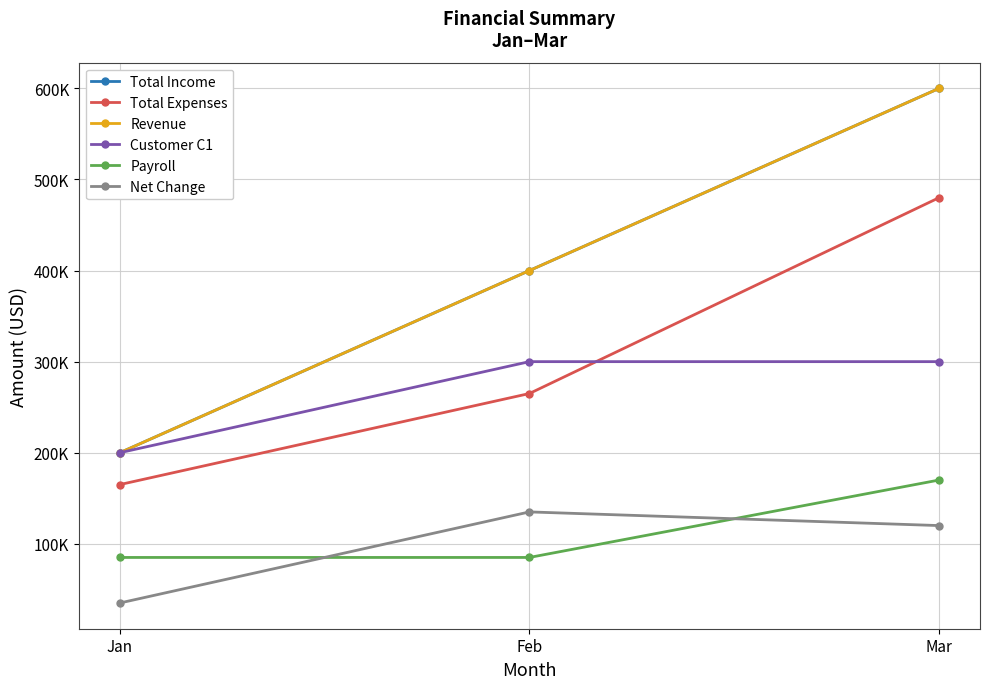

What is the sum of all Customer C1 values?

800000